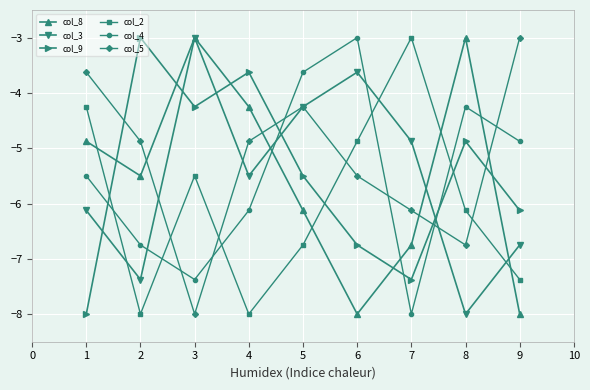

True or false: col_2 has more than 1 interior local peaks.

True